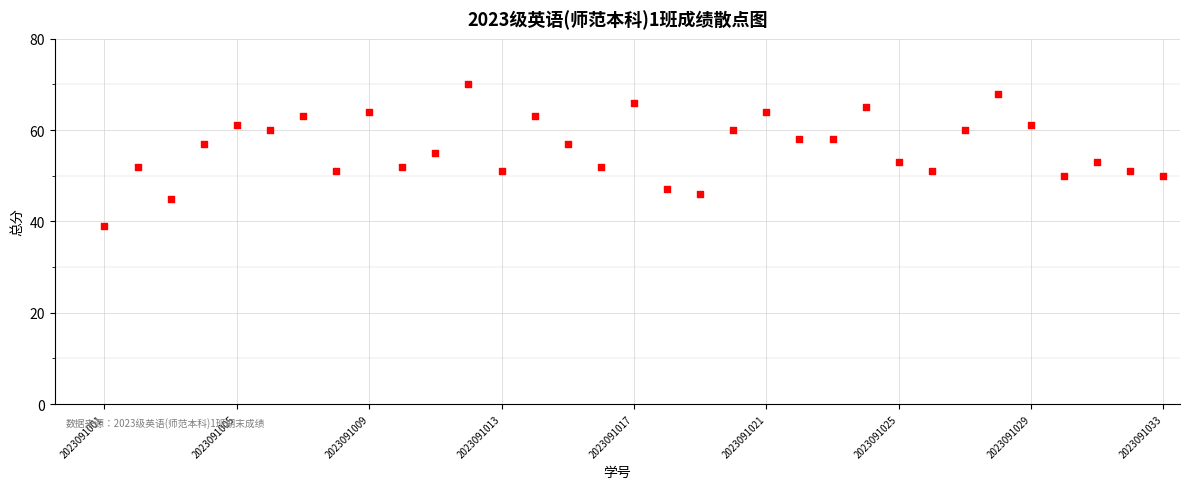

What is the range of Y values (max minus min)?

31